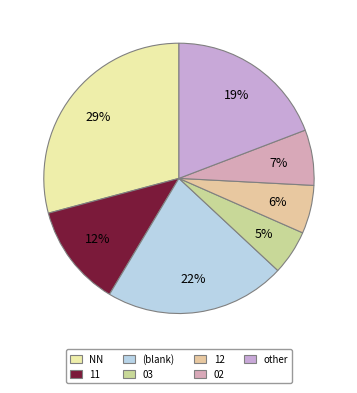

What percentage is the NN slice, to the nearest percent?

29%